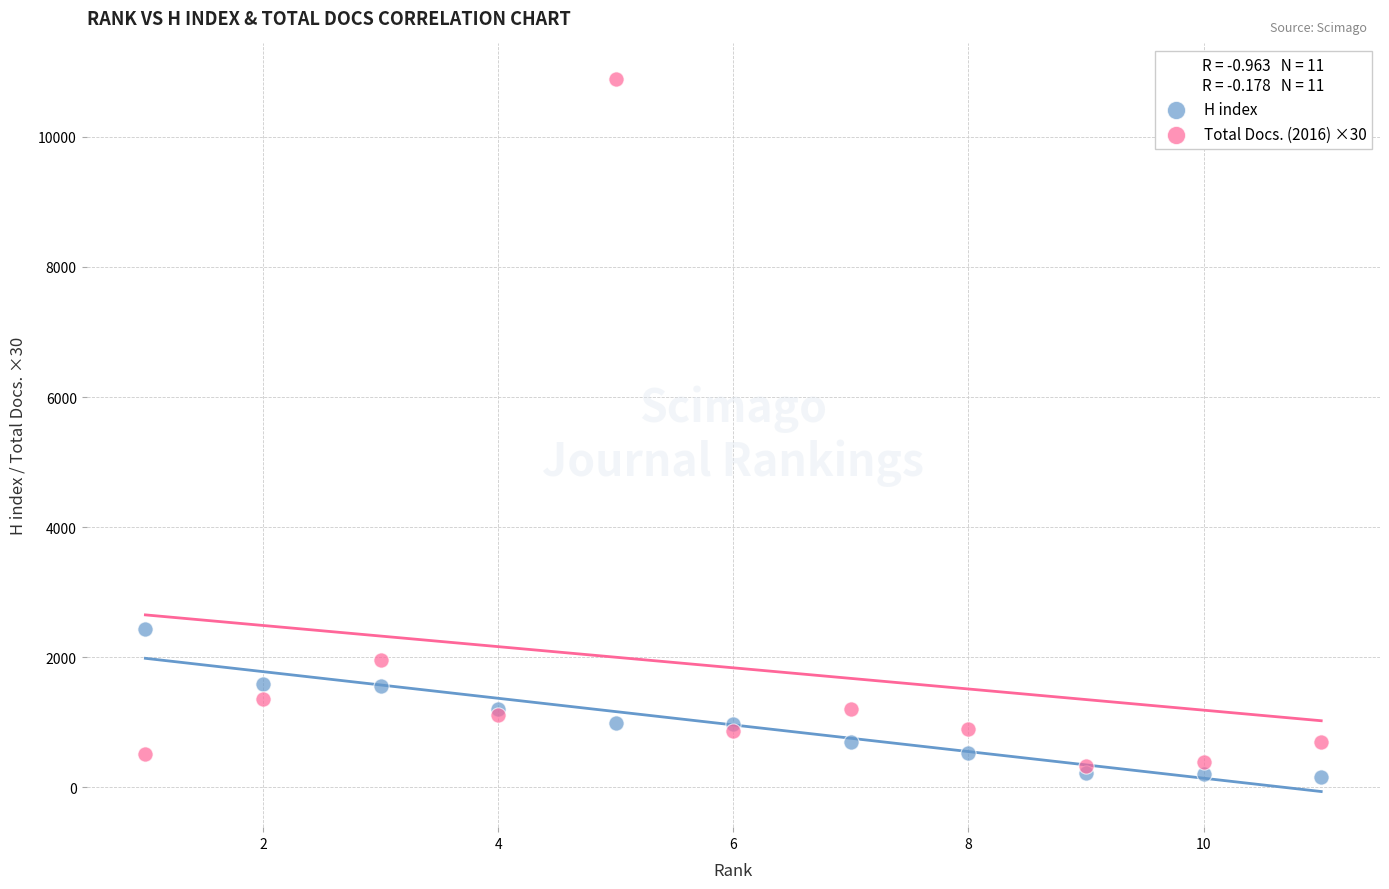

Across all series, what Y value is closest to 5526?

2425